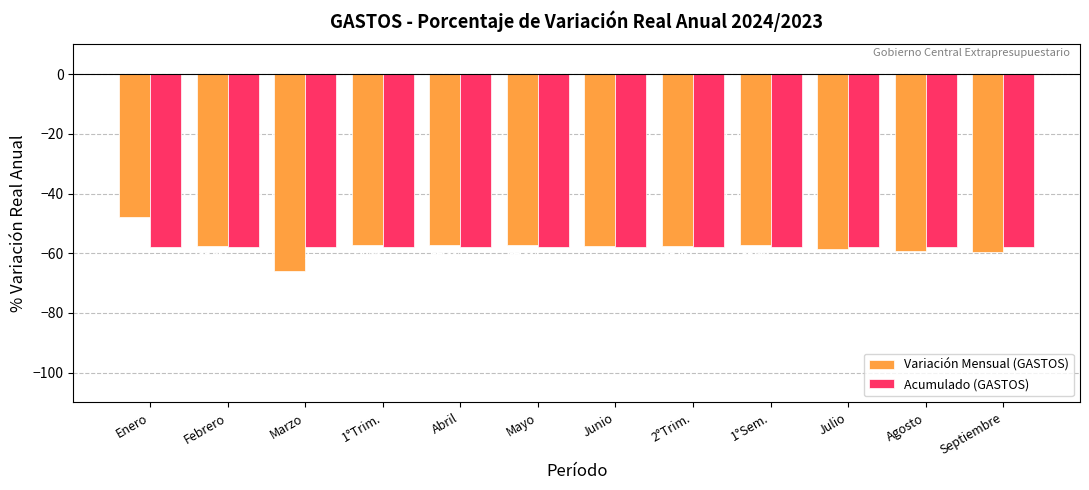

True or false: Variación Mensual (GASTOS) has a value of -21.4 at Agosto.

False